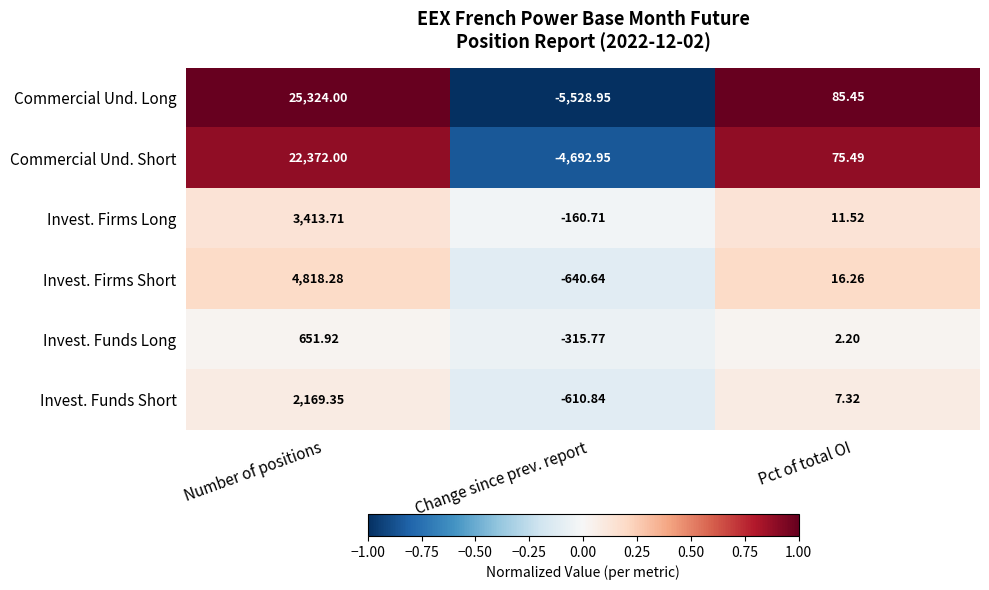

At which category is the sum across all series the highest?

Number of positions